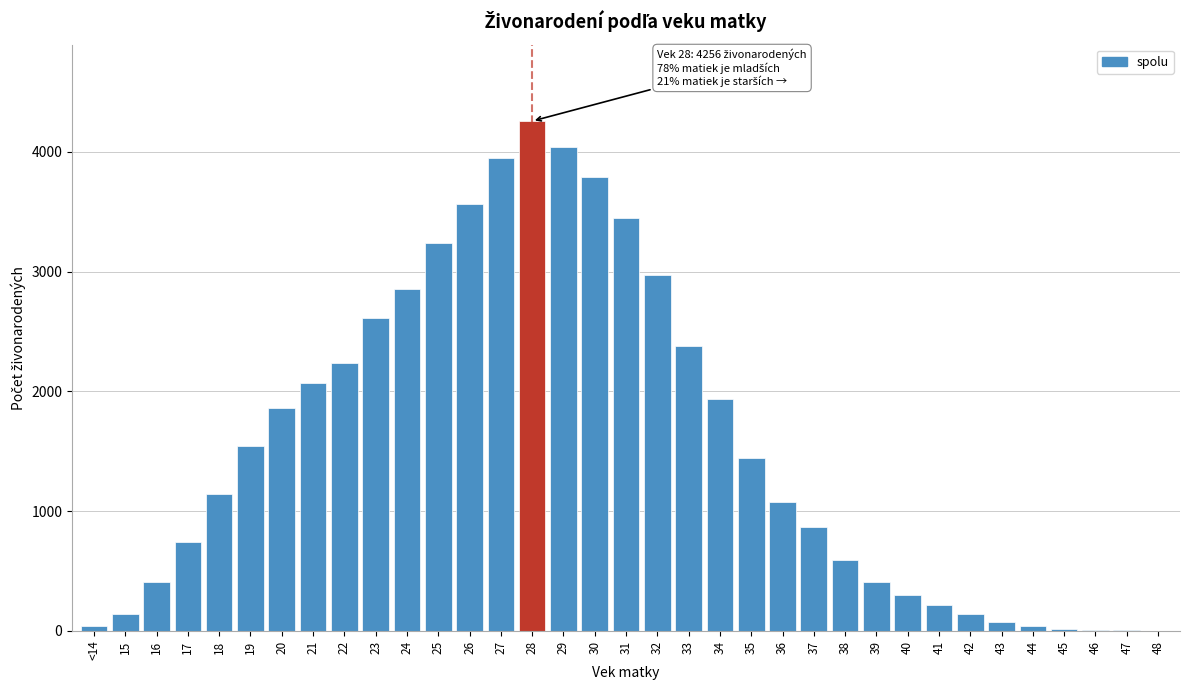

What is the ratio of the value at 33 to the value at 18?

2.1